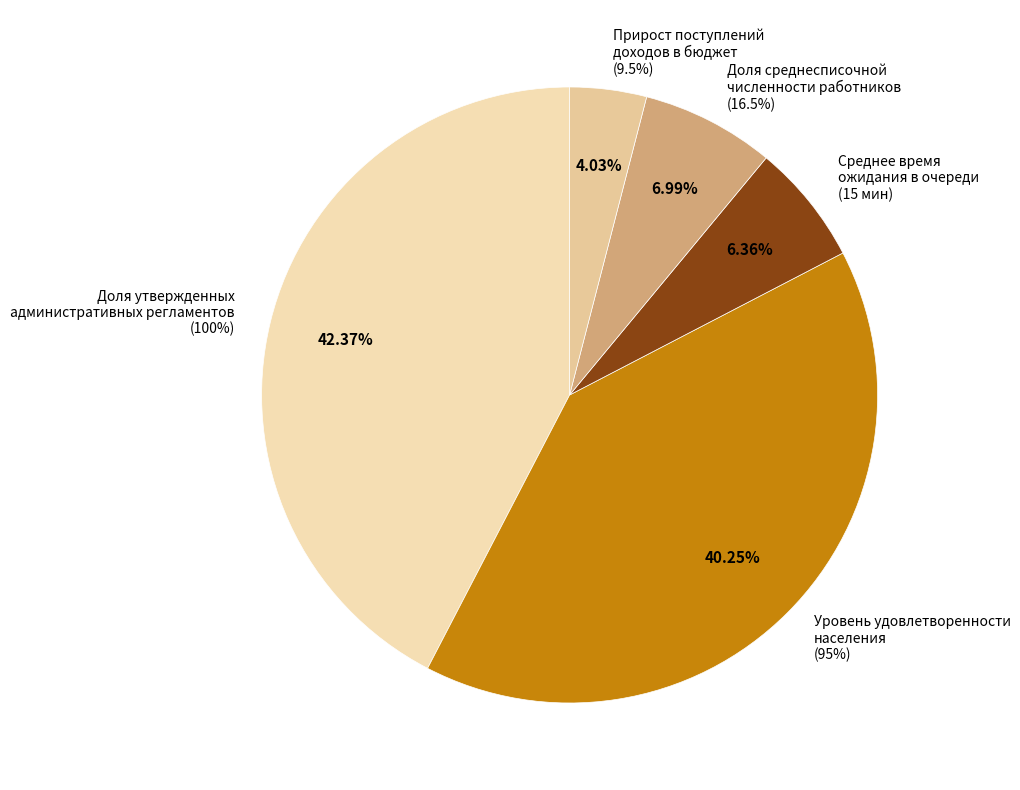

True or false: Уровень удовлетворенности населения accounts for 40% of the total.

True